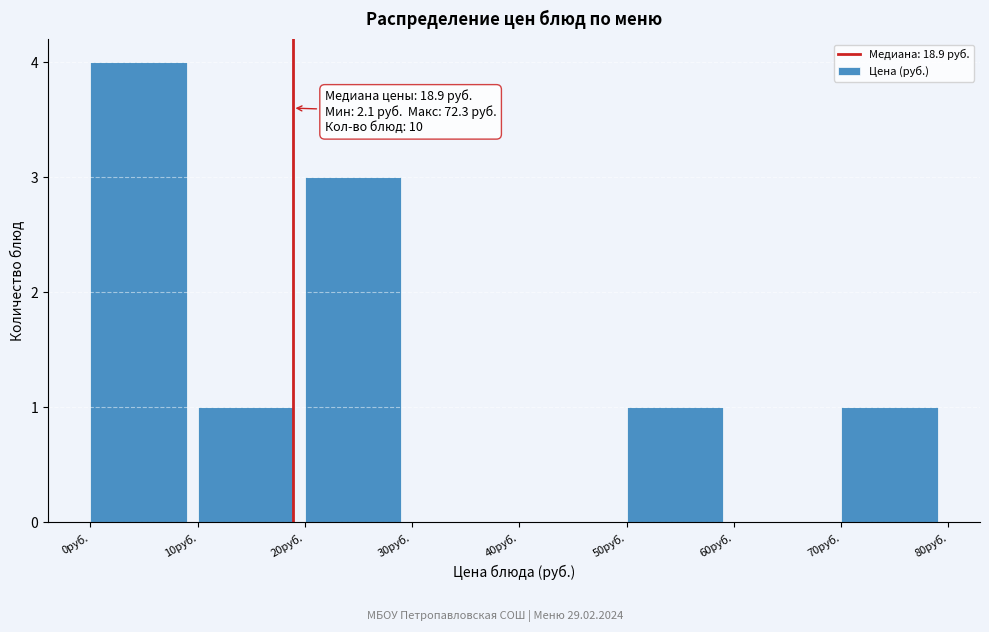

Which range on the x-axis has the tallest bar?

0 to 10